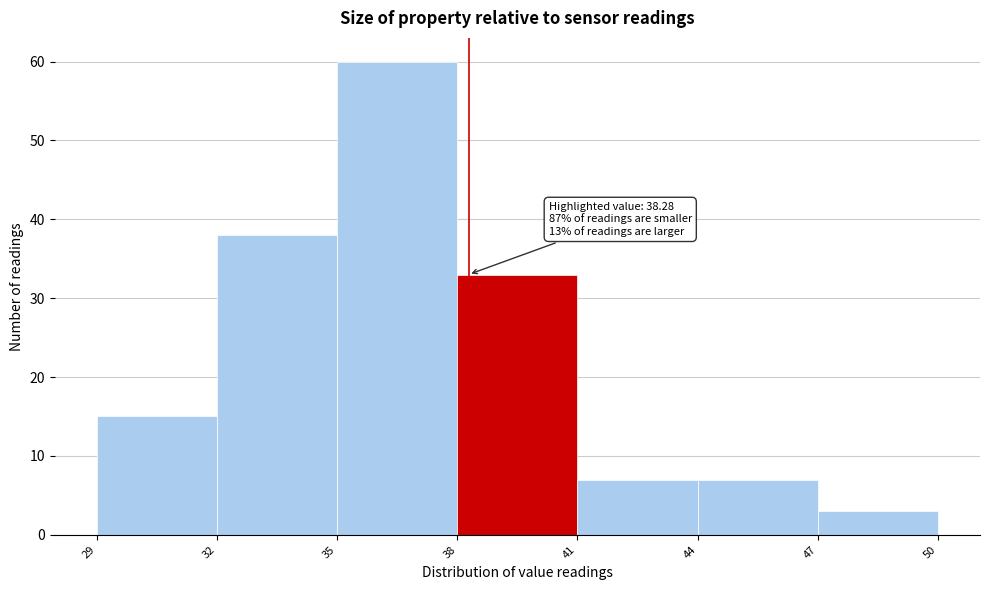

Over which range of the x-axis is the bar tallest?

35 to 38